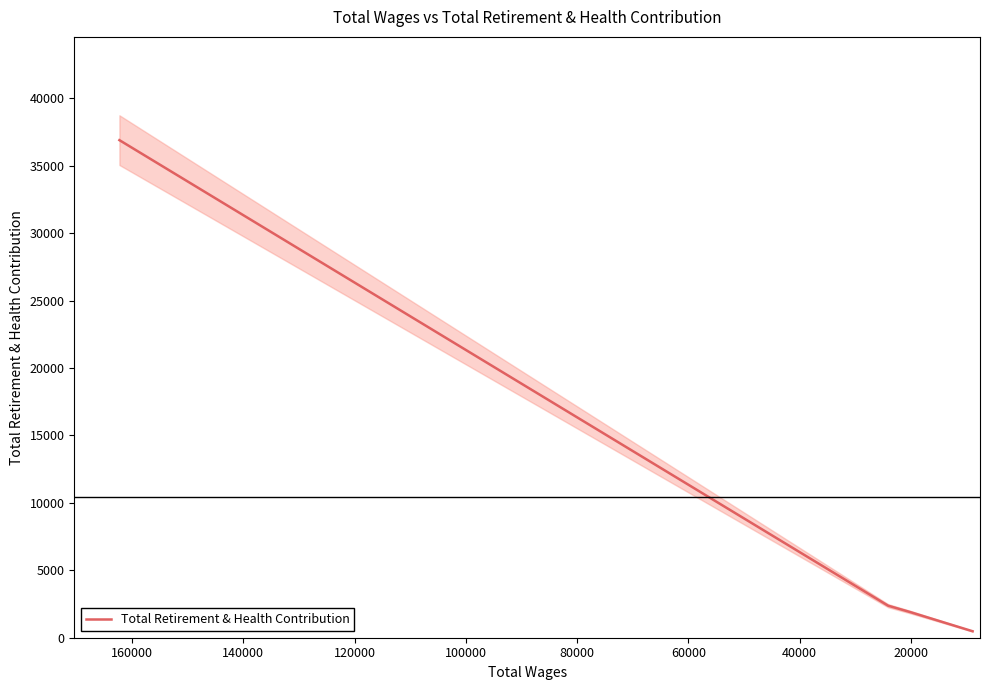

How many values are below 2375?

2